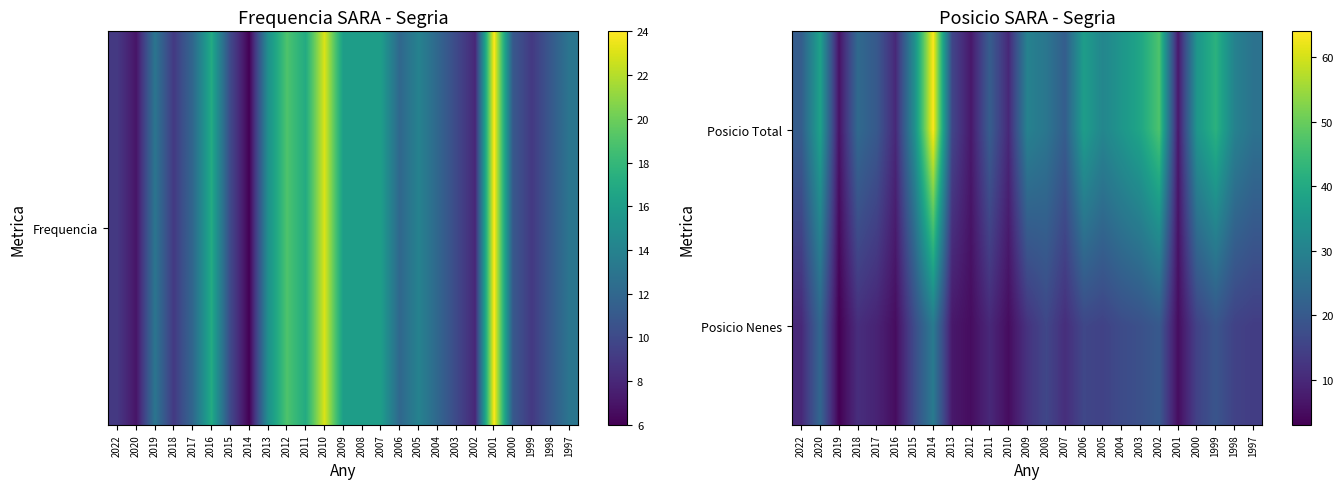

At how many categories does at least one series exceed 62?

1